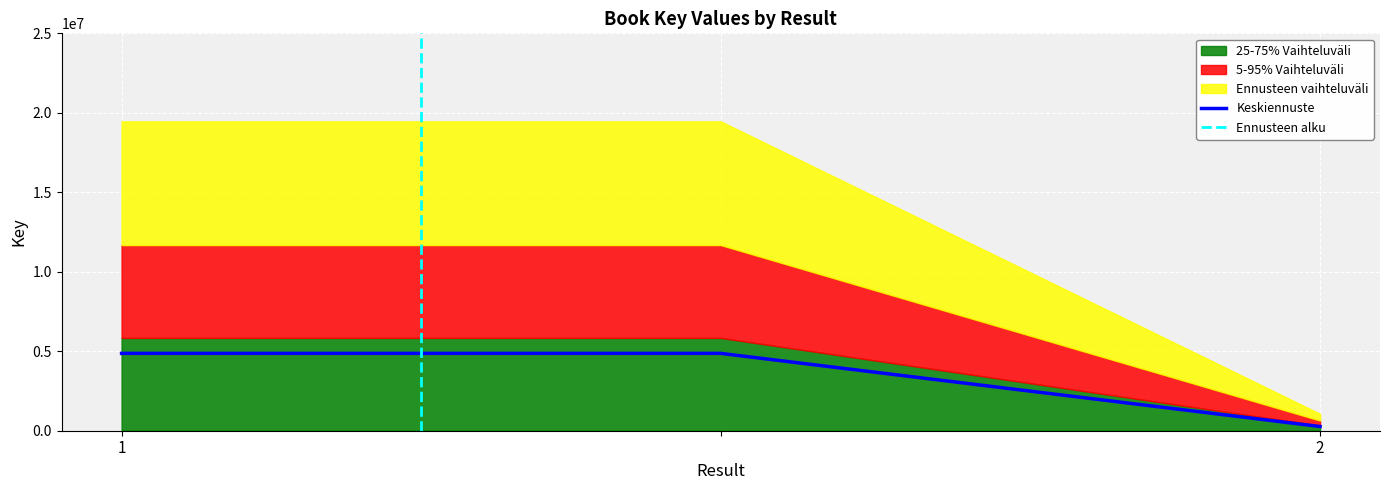

Does the chart display data point markers on the line(s)?

No